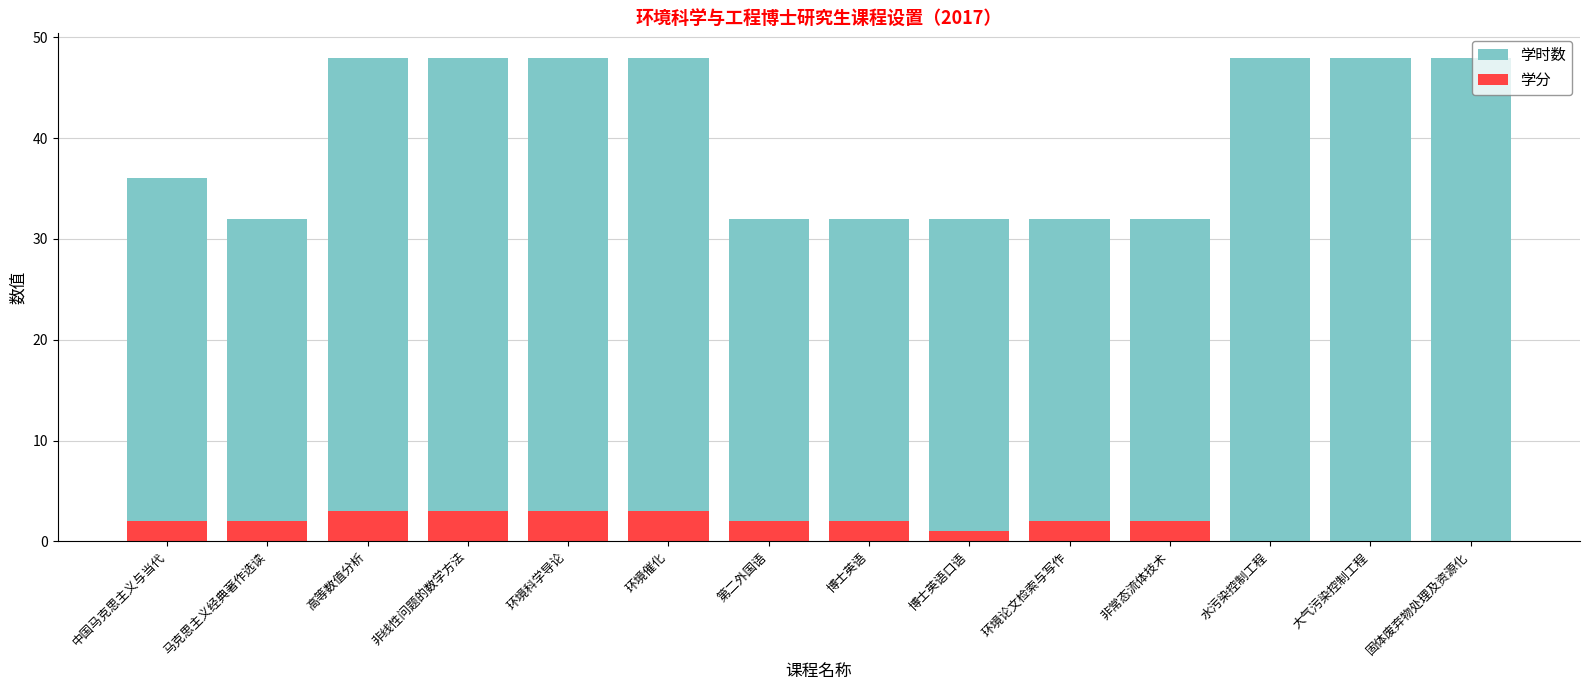

What is the maximum value shown in the chart?

48